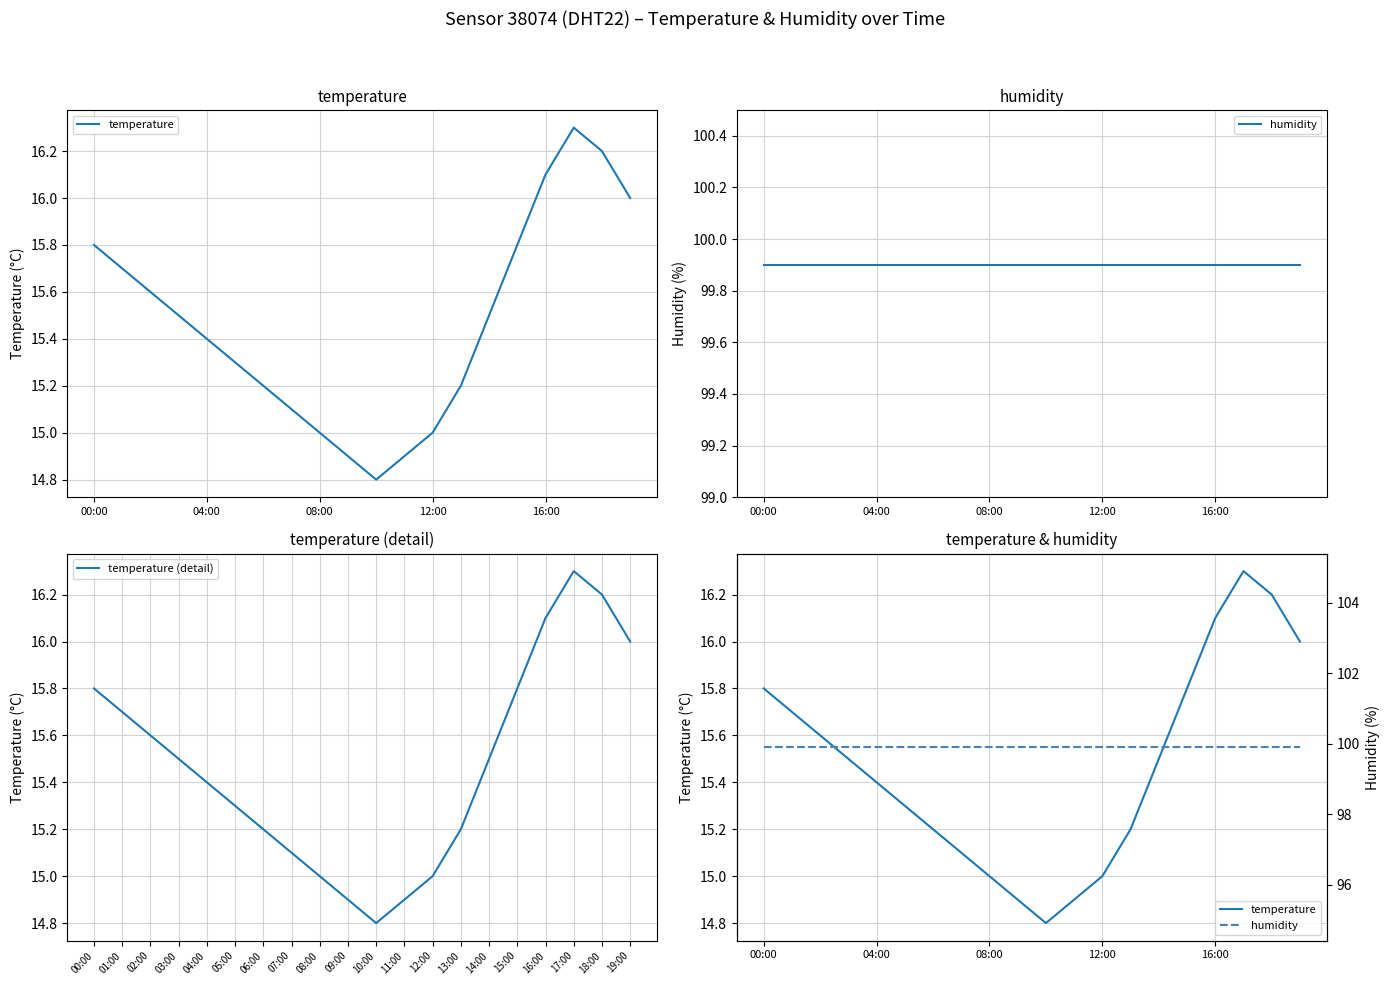

True or false: temperature (detail) has a value of 15.8 at 00:00.

True